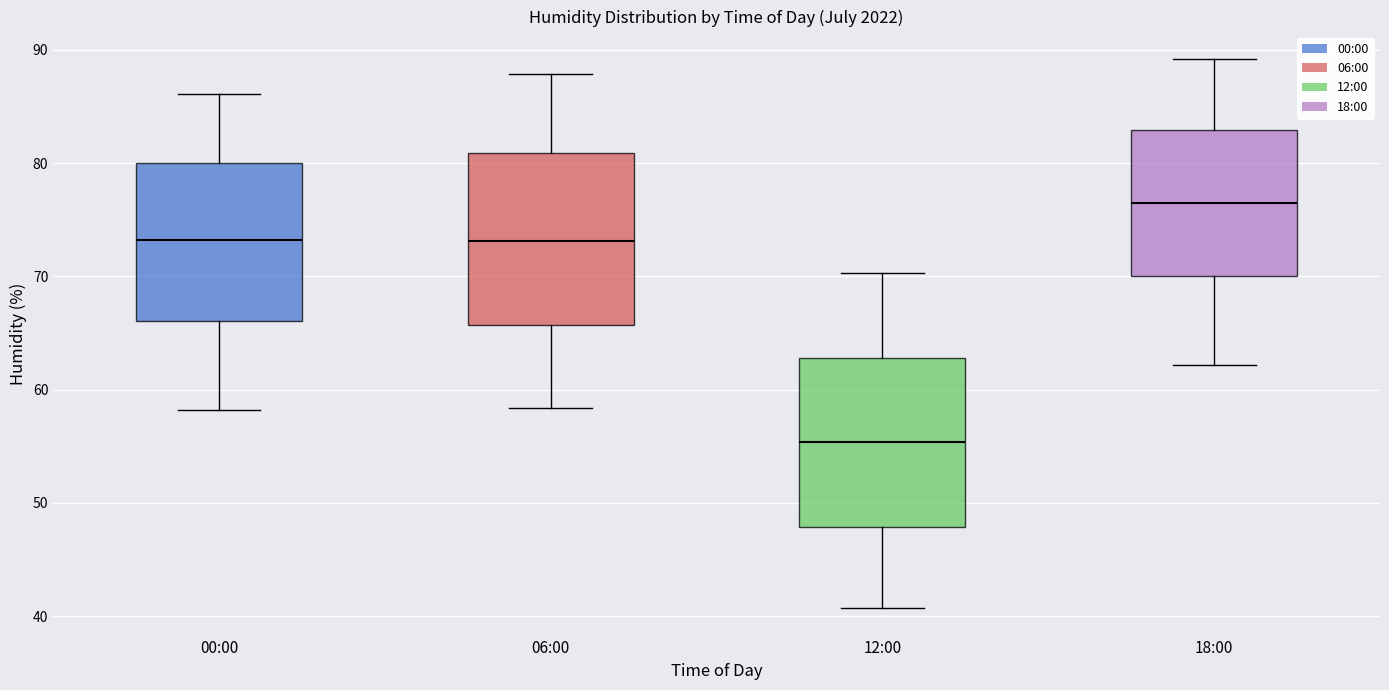

Where does the lower whisker of the box for 18:00 end on the y-axis? The values are not printed on the chart, so give them approximately, as read against the axis.

62